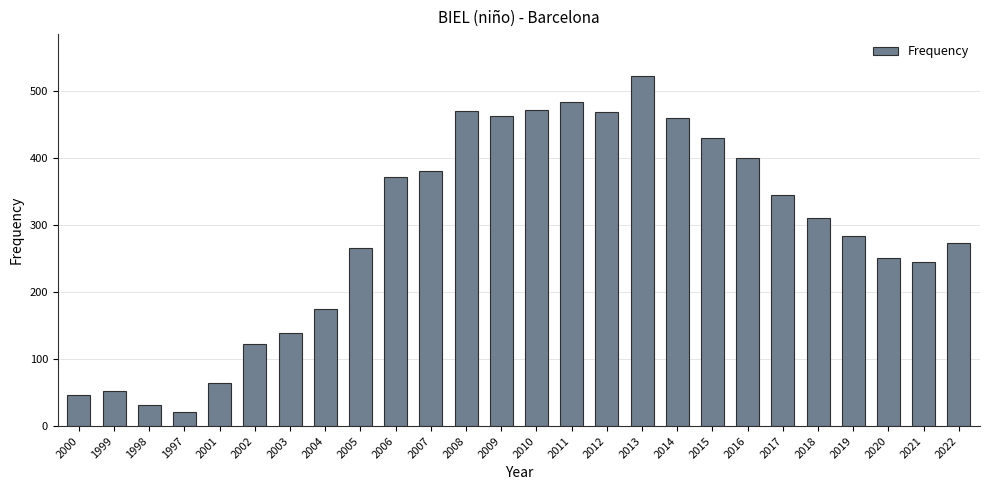

The chart shows a value of 21 at 1997. True or false?

True